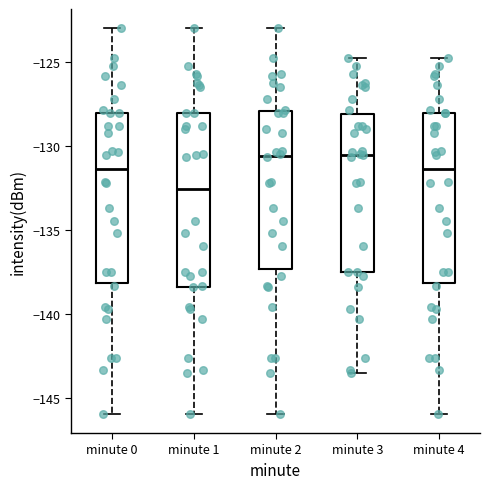

Reading left to right, read every box against the y-axis: the position of its median line, the range the box covers, and the ends of its whiskers. The values are not printed on the chart, so give them approximately, as read against the axis.

minute 0: median -131.5, box -138.0 to -128.0, whiskers -146.0 to -123.0
minute 1: median -132.5, box -138.5 to -128.0, whiskers -146.0 to -123.0
minute 2: median -130.5, box -137.5 to -128.0, whiskers -146.0 to -123.0
minute 3: median -130.5, box -137.5 to -128.0, whiskers -143.5 to -125.0
minute 4: median -131.5, box -138.0 to -128.0, whiskers -146.0 to -125.0